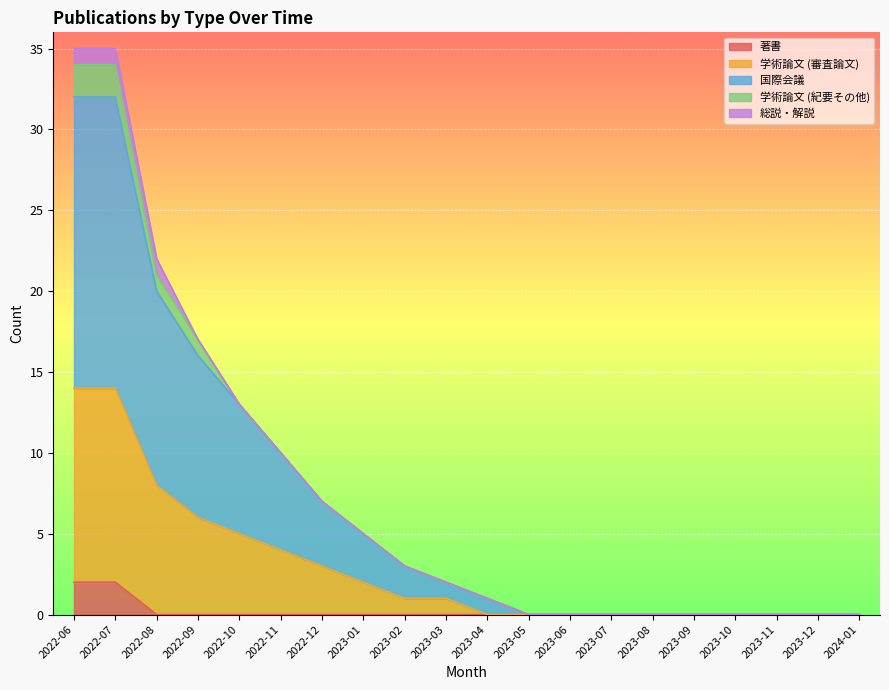

Is it true that 著書 equals 0 at 2023-06?

True